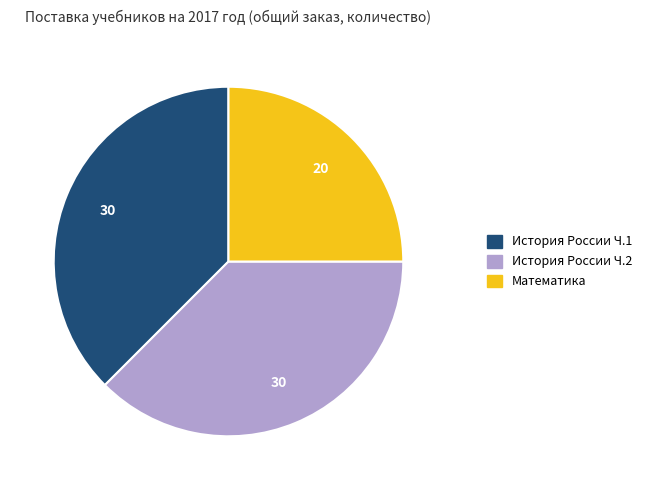

The Математика slice represents 18% of the pie. True or false?

False